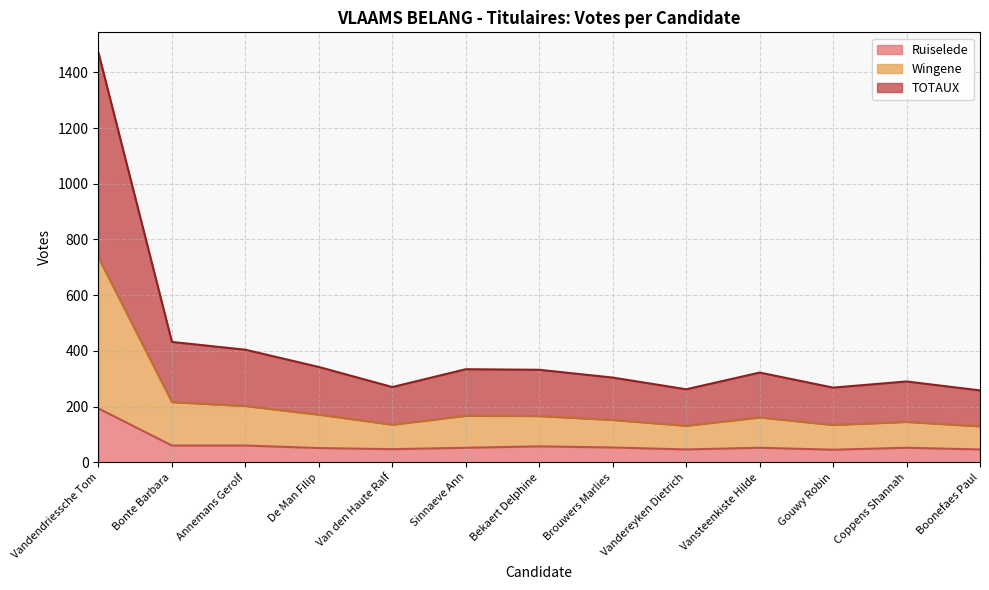

What is the difference between the maximum and minimum values in the TOTAUX series?

1212